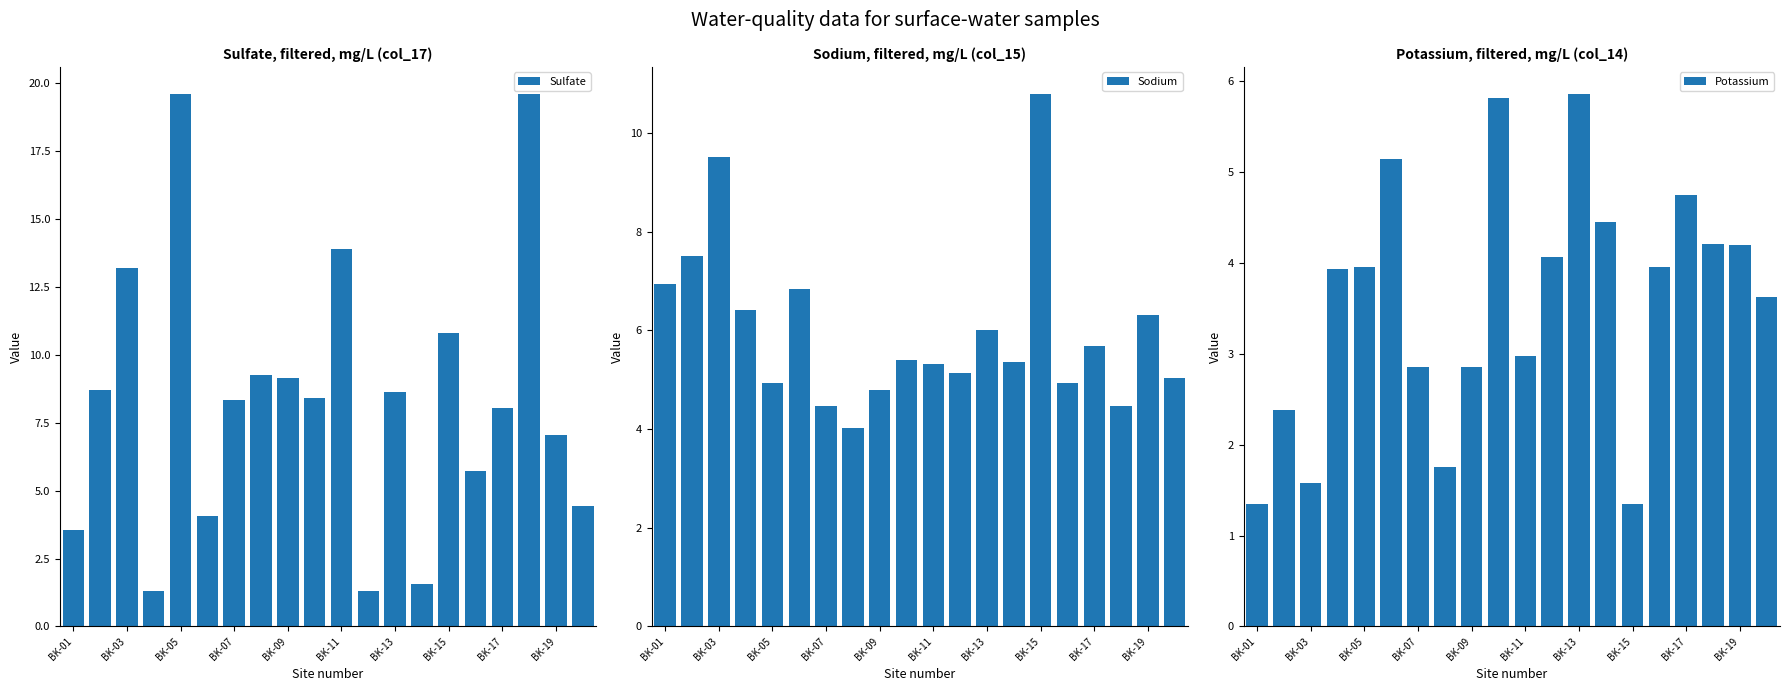

Which series has the widest spread of values?

Sulfate